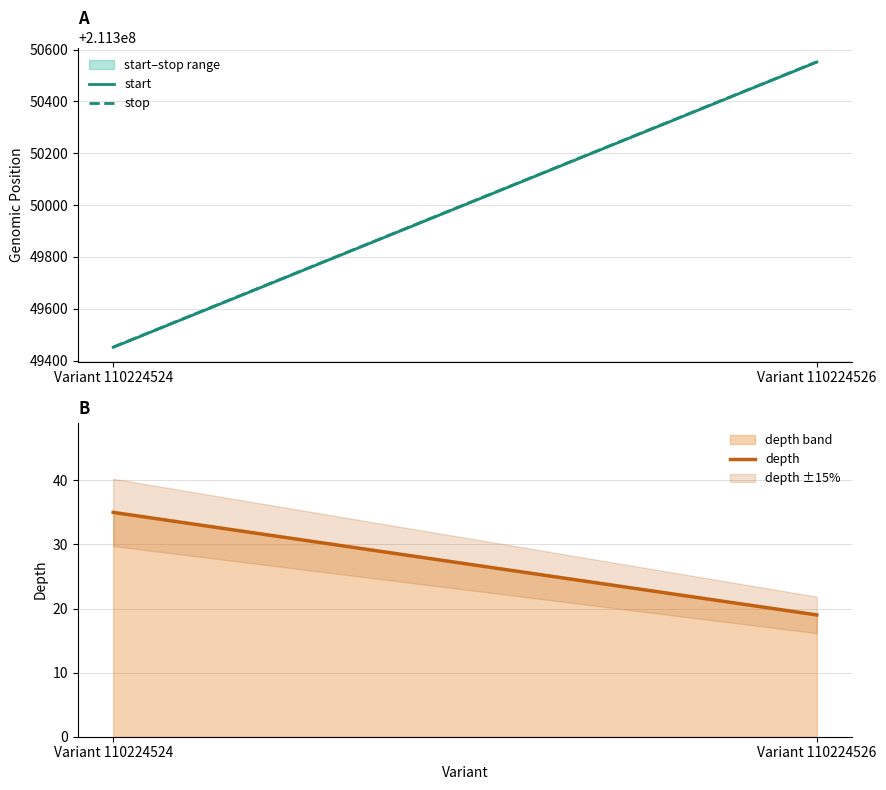

Which series changed the most between Variant 110224524 and Variant 110224526?

start